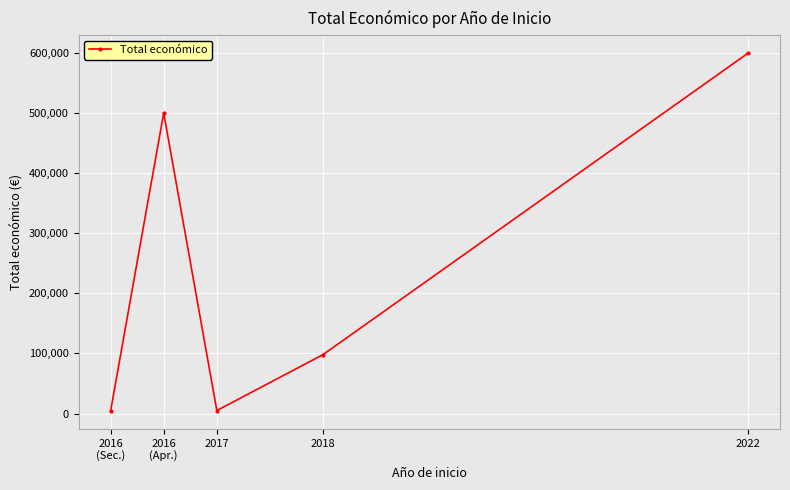

What is the maximum value shown in the chart?

599480